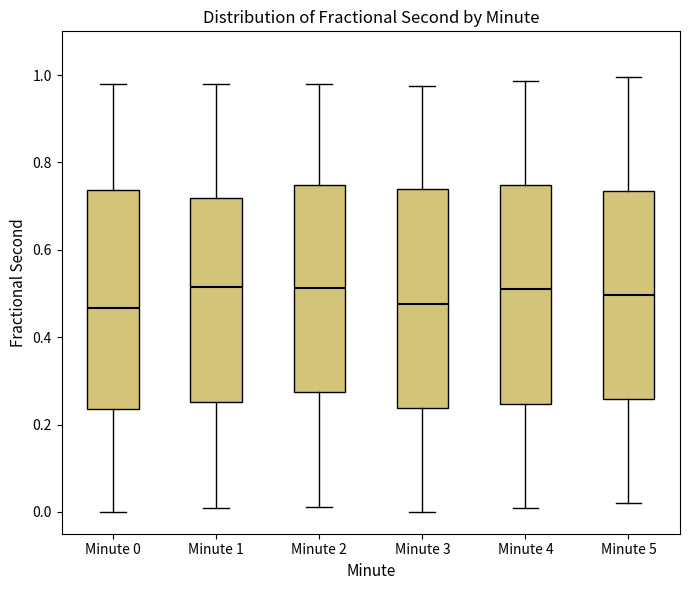

Where is the lower edge of the box for Minute 5 on the y-axis? The values are not printed on the chart, so give them approximately, as read against the axis.

0.26